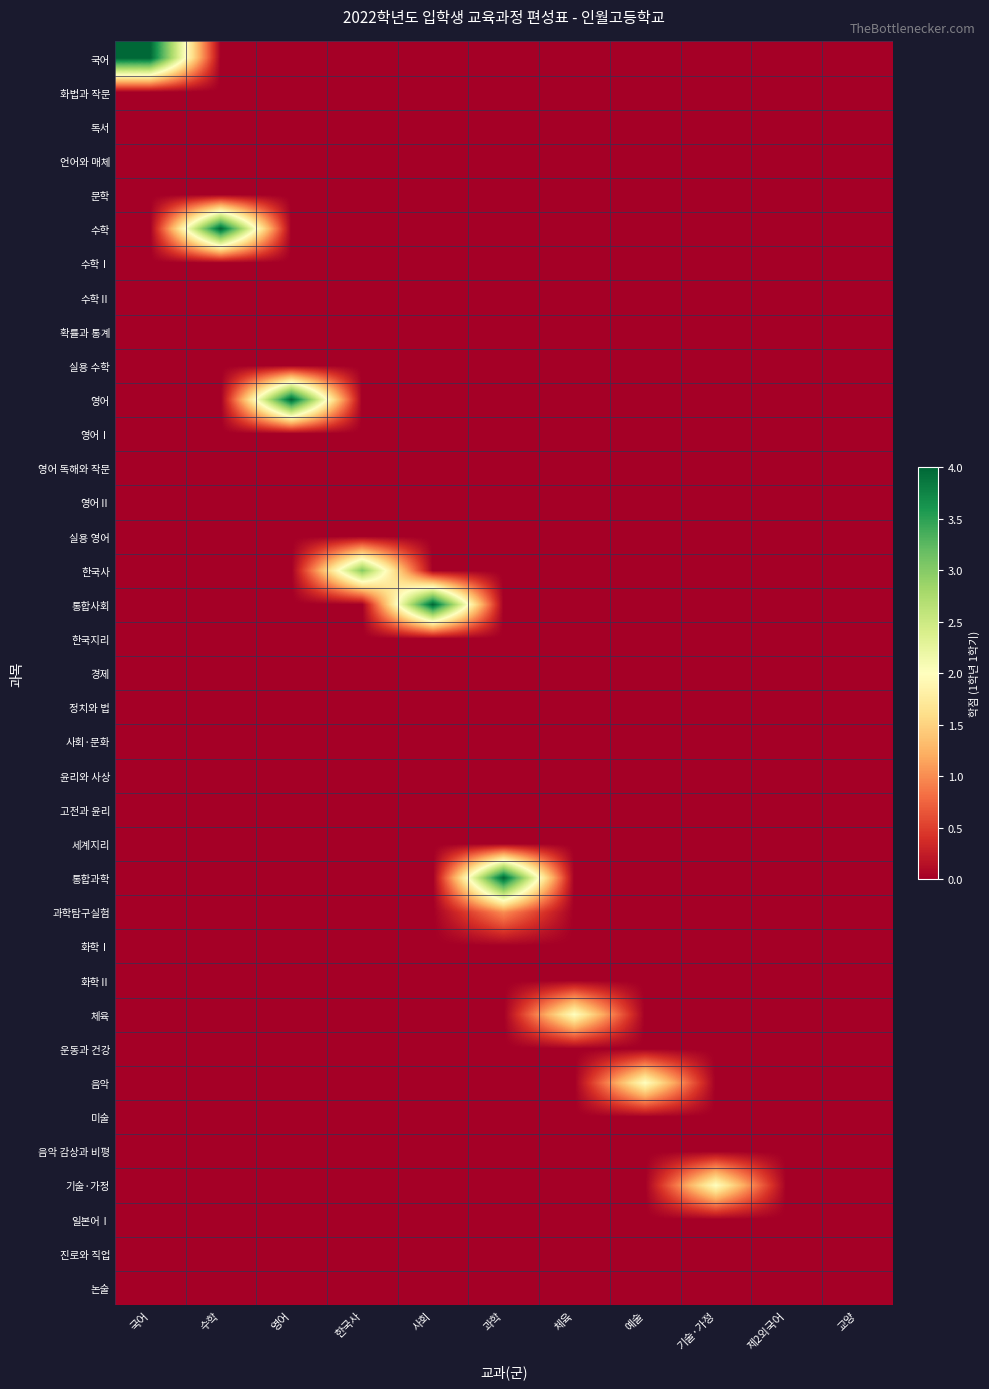

At 한국사, list the series in order from largest to smallest.

한국사, 국어, 화법과 작문, 독서, 언어와 매체, 문학, 수학, 수학Ⅰ, 수학Ⅱ, 확률과 통계, 실용 수학, 영어, 영어Ⅰ, 영어 독해와 작문, 영어Ⅱ, 실용 영어, 통합사회, 한국지리, 경제, 정치와 법, 사회·문화, 윤리와 사상, 고전과 윤리, 세계지리, 통합과학, 과학탐구실험, 화학Ⅰ, 화학Ⅱ, 체육, 운동과 건강, 음악, 미술, 음악 감상과 비평, 기술·가정, 일본어Ⅰ, 진로와 직업, 논술